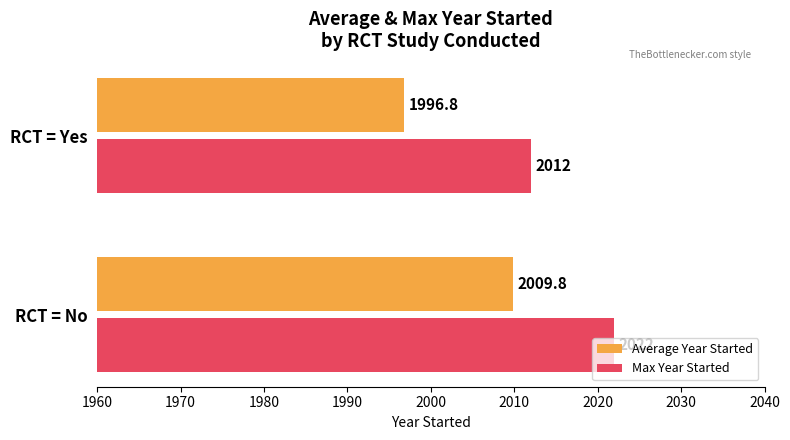

Is the value of Average Year Started at RCT = No greater than the value of Max Year Started at RCT = Yes?

No